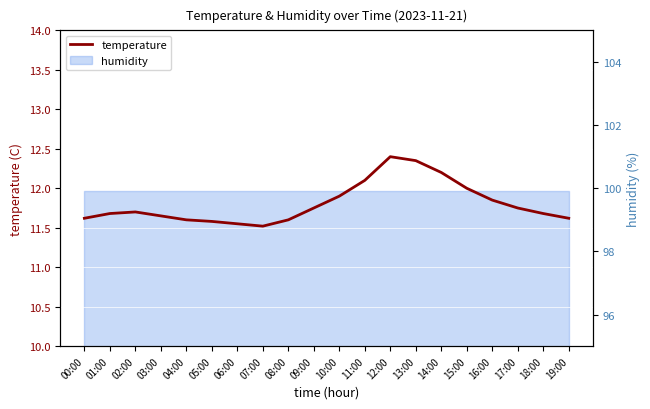

The value at 01:00 is 16.4. True or false?

False